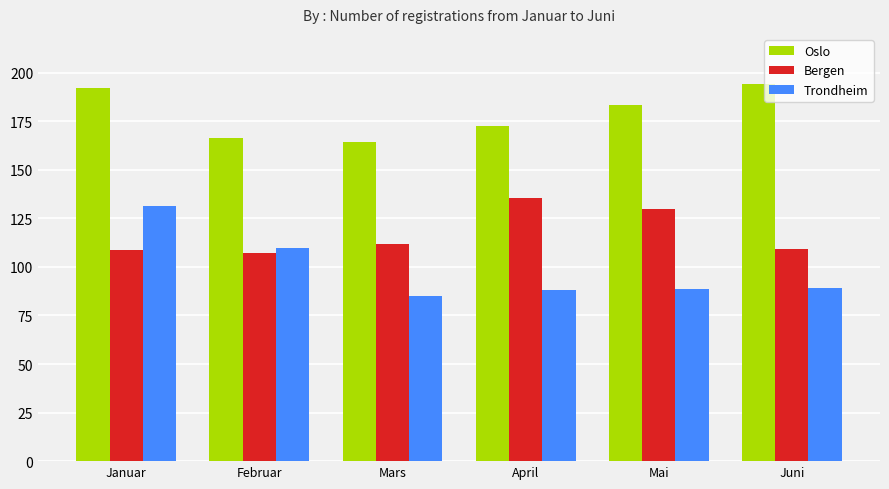

What is the value of the Bergen bar at the 3rd from the left?

112.0